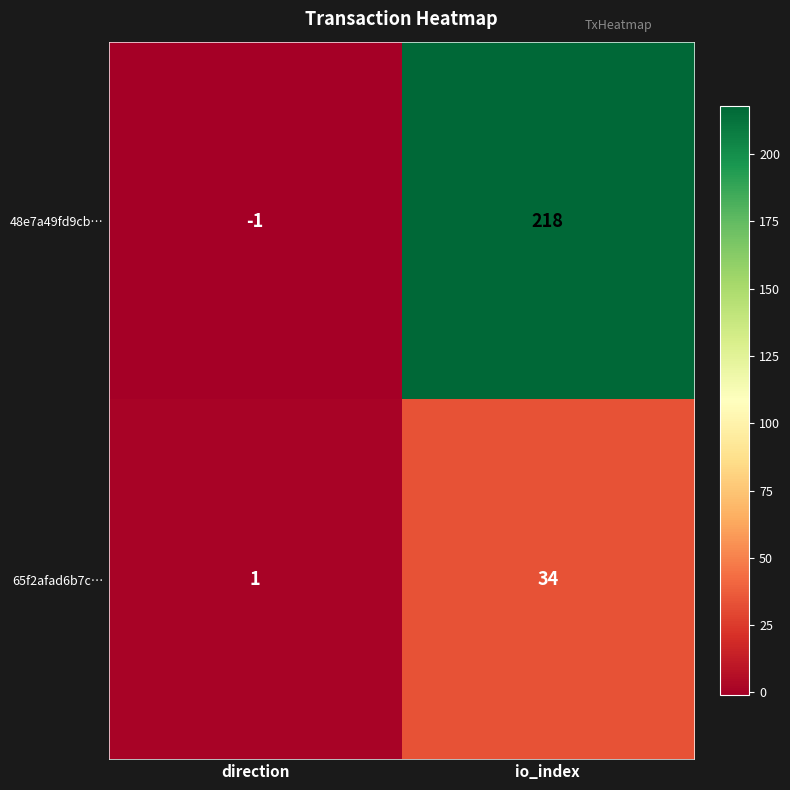

Reading right to left, extract all data points from this chart.

48e7a49fd9cb…: 218	-1
65f2afad6b7c…: 34	1